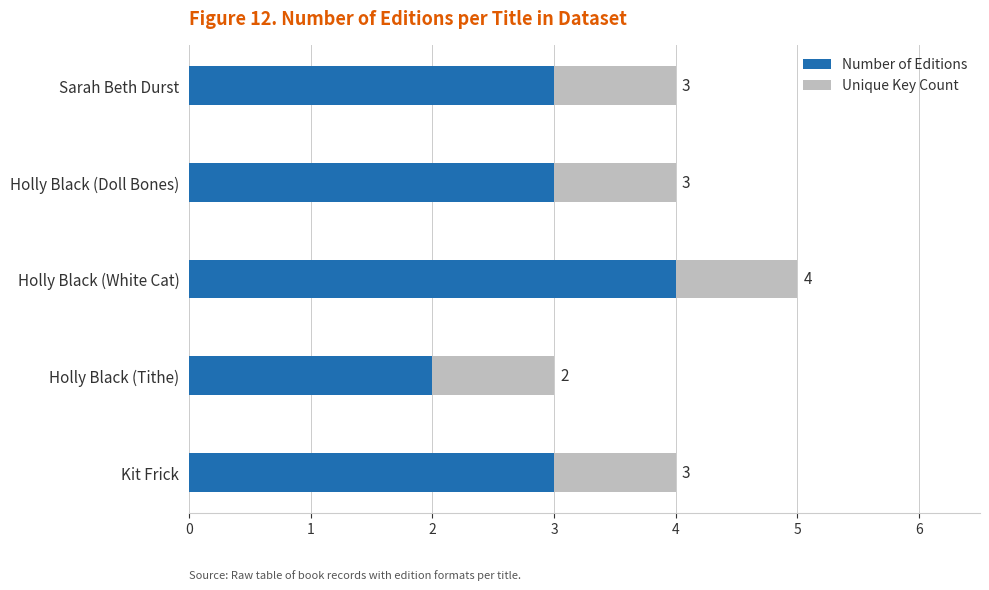

How many data points in Number of Editions are less than 3?

1